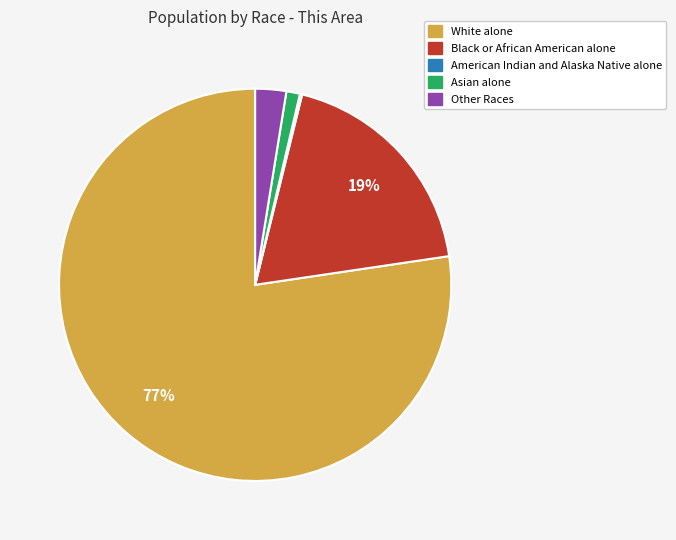

To the nearest percent, what percentage of the pie is Asian alone?

1%